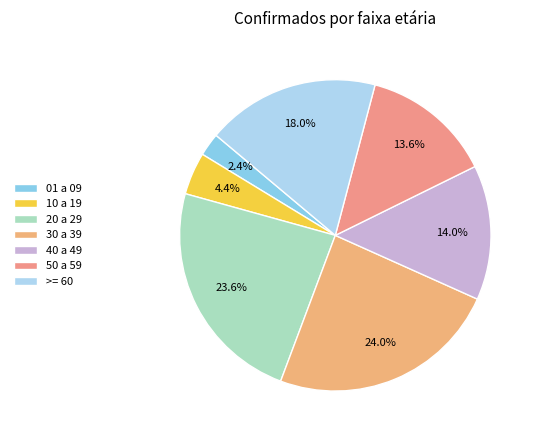

How many segments does this pie chart have?

7